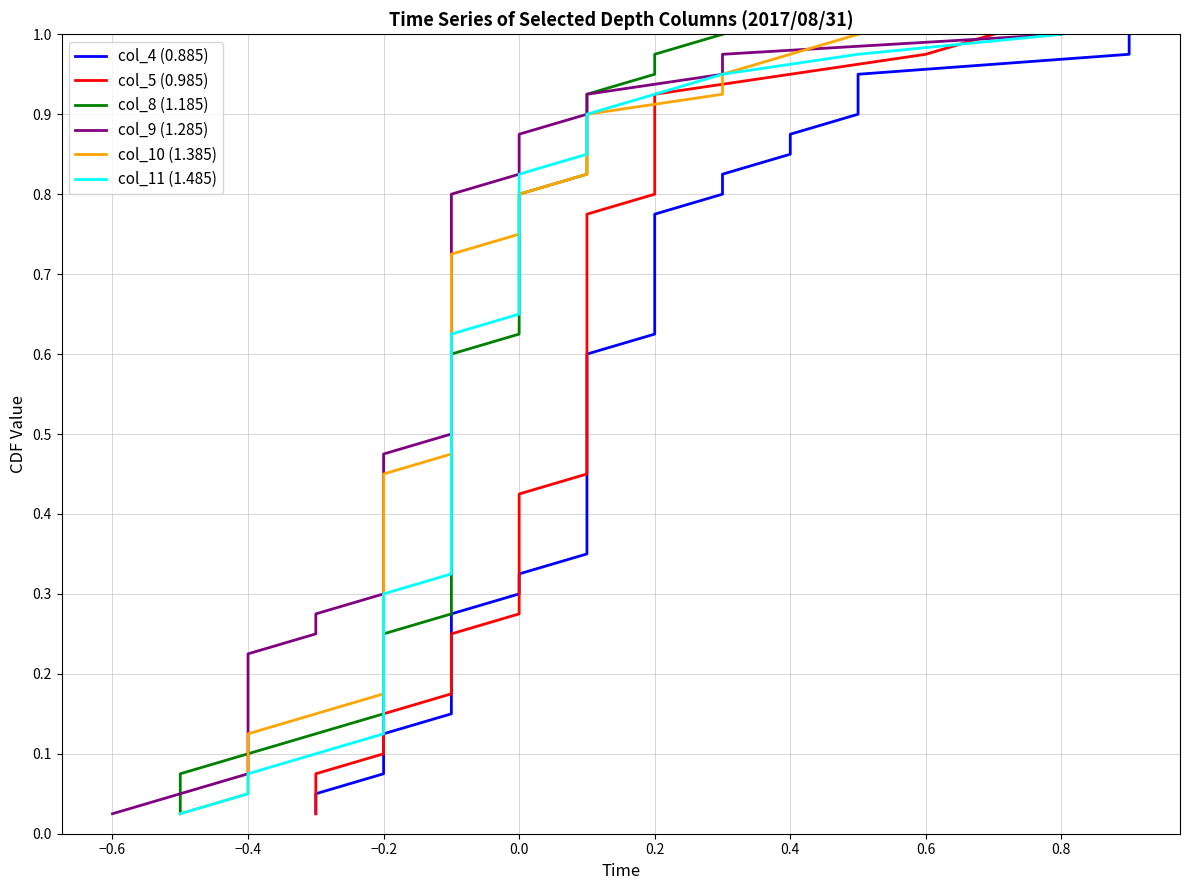

What position from the left is −0.4?

3